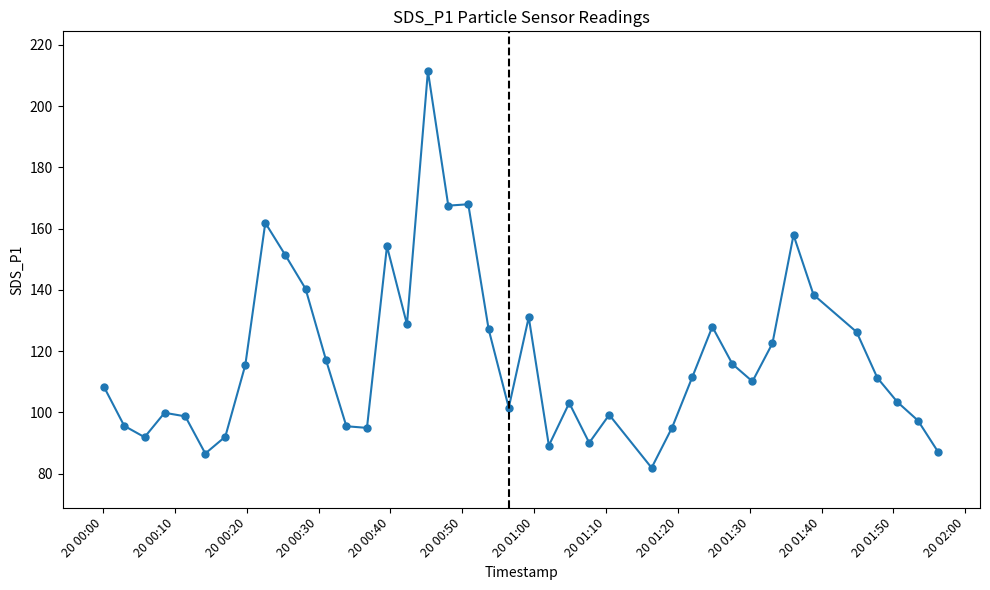

How many categories are shown in the chart?

40